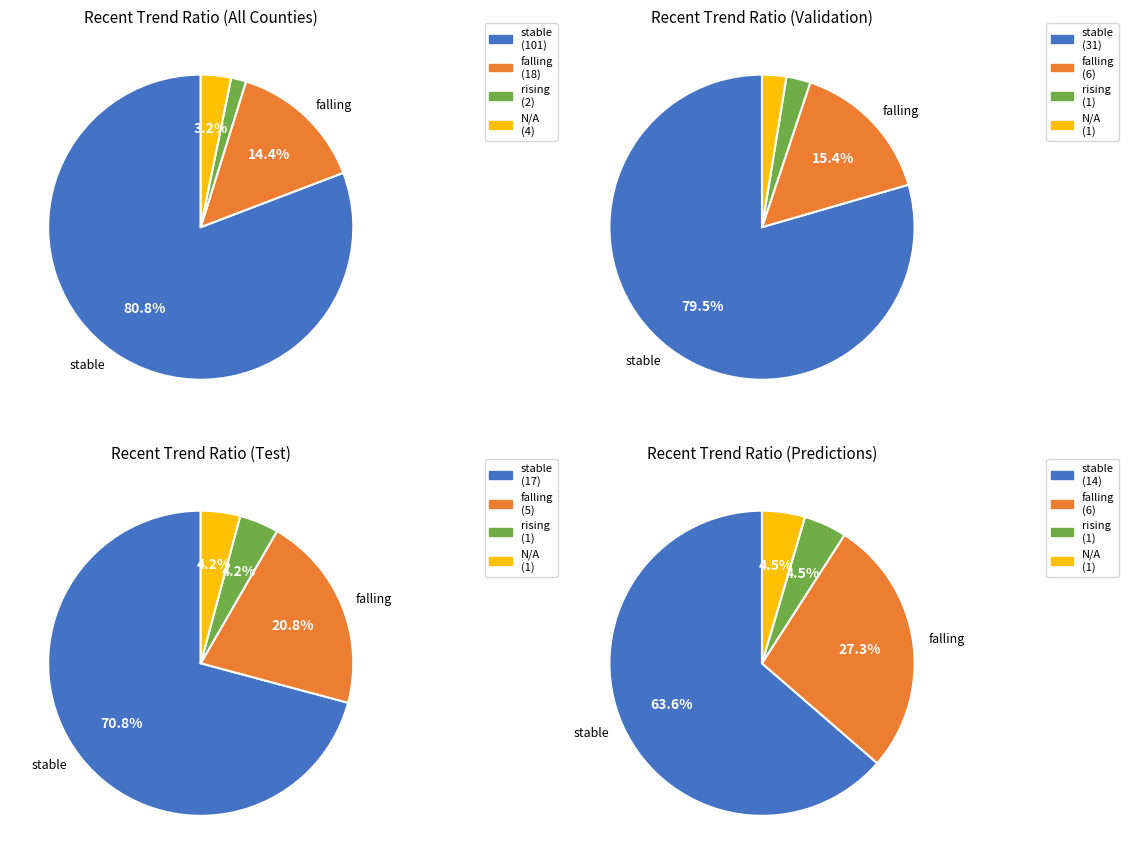

What is the ratio of the value at N/A to the value at rising?

2.0